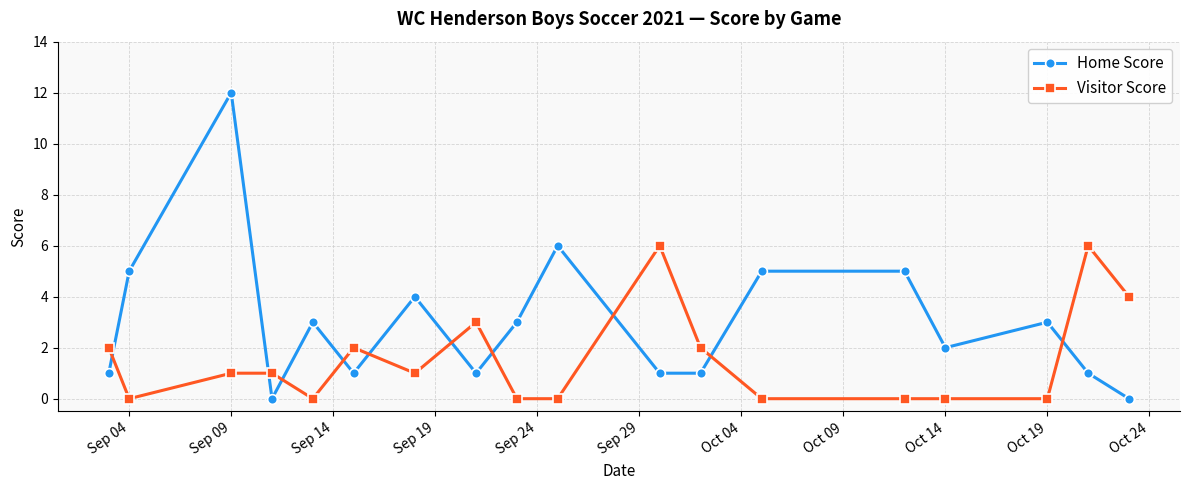

Count the number of data series in this chart.

2